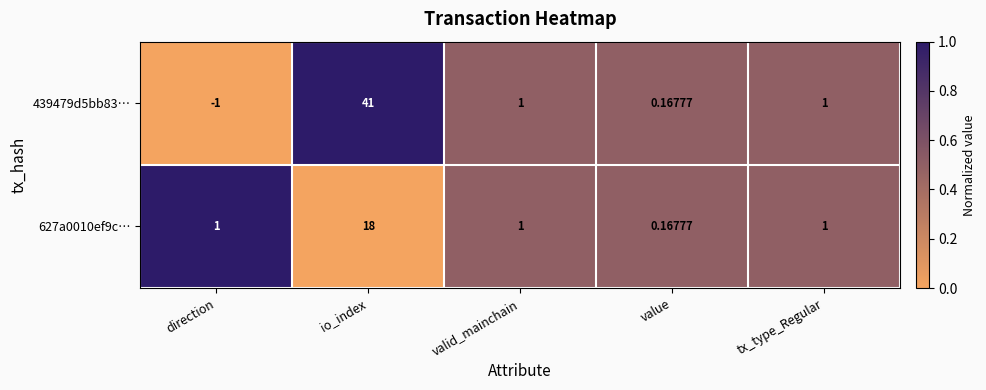

At which label does 439479d5bb83… reach its peak?

io_index